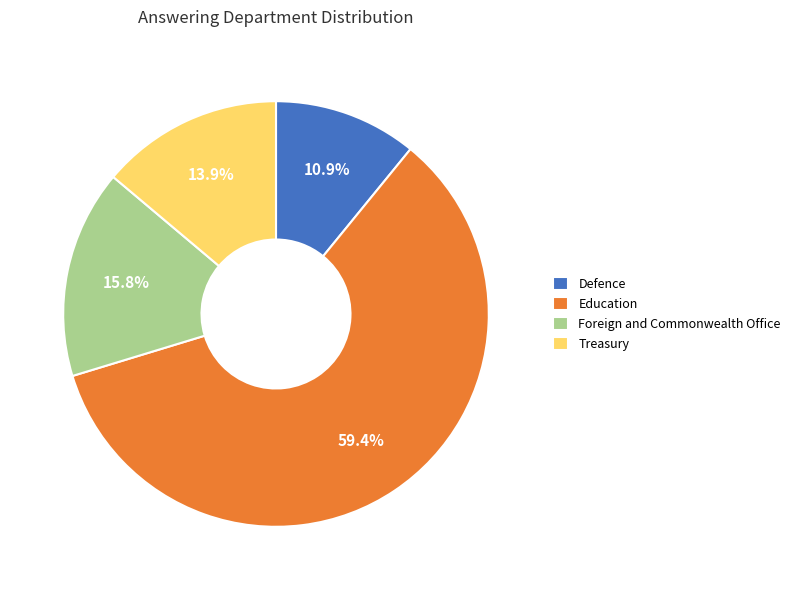

To the nearest percent, what is the difference between the Treasury and Education slice percentages?

46%